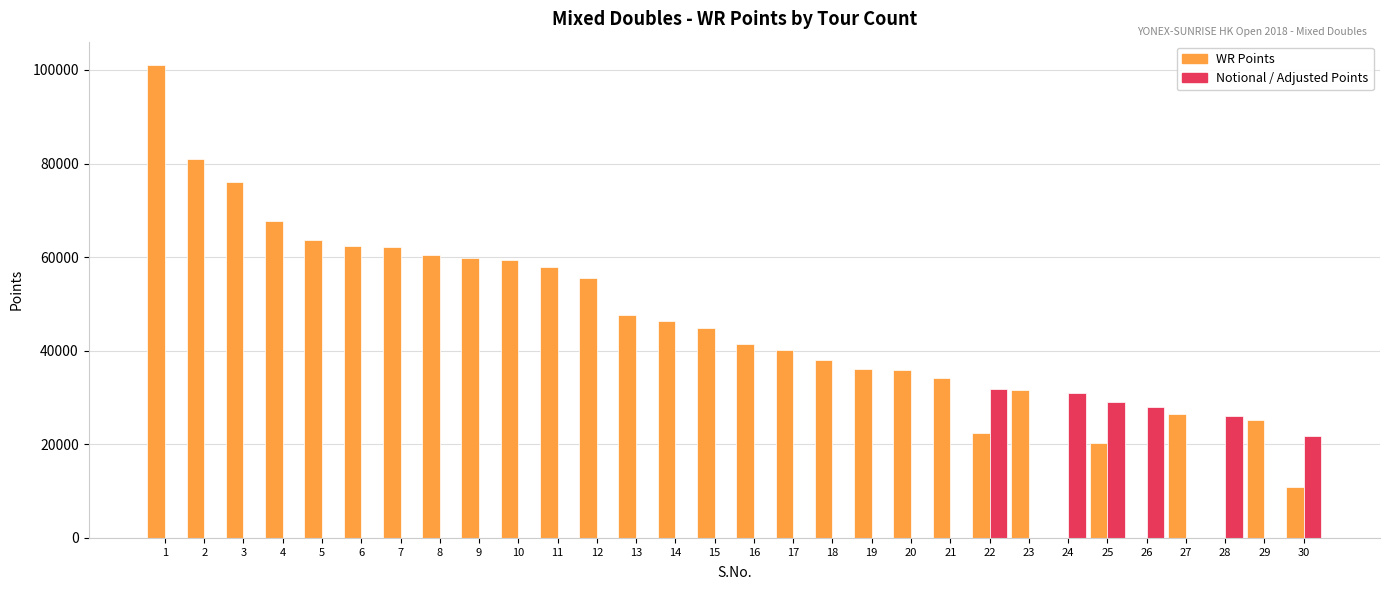

The value of Notional / Adjusted Points at 7 is 18897. True or false?

False